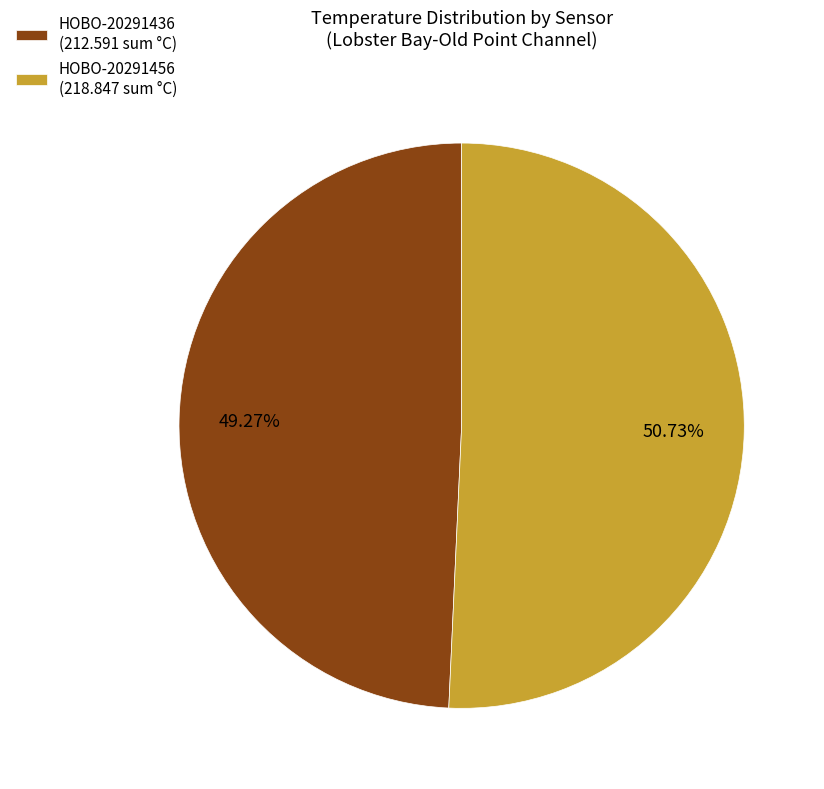

Approximately how many times larger is the value at HOBO-20291456 (218.847 sum °C) compared to HOBO-20291436 (212.591 sum °C)?

1.0